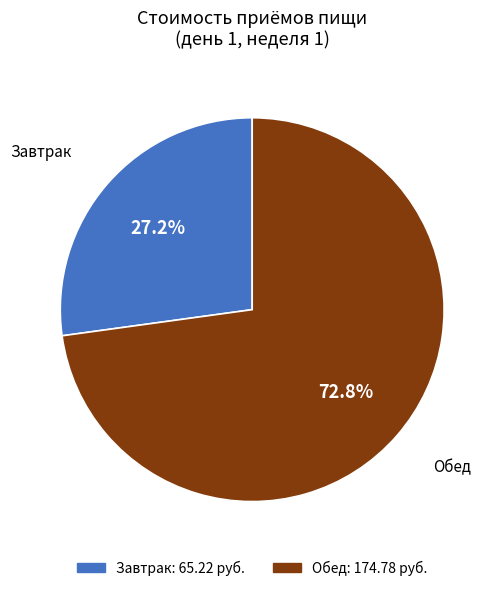

Which slice is the smallest?

Завтрак